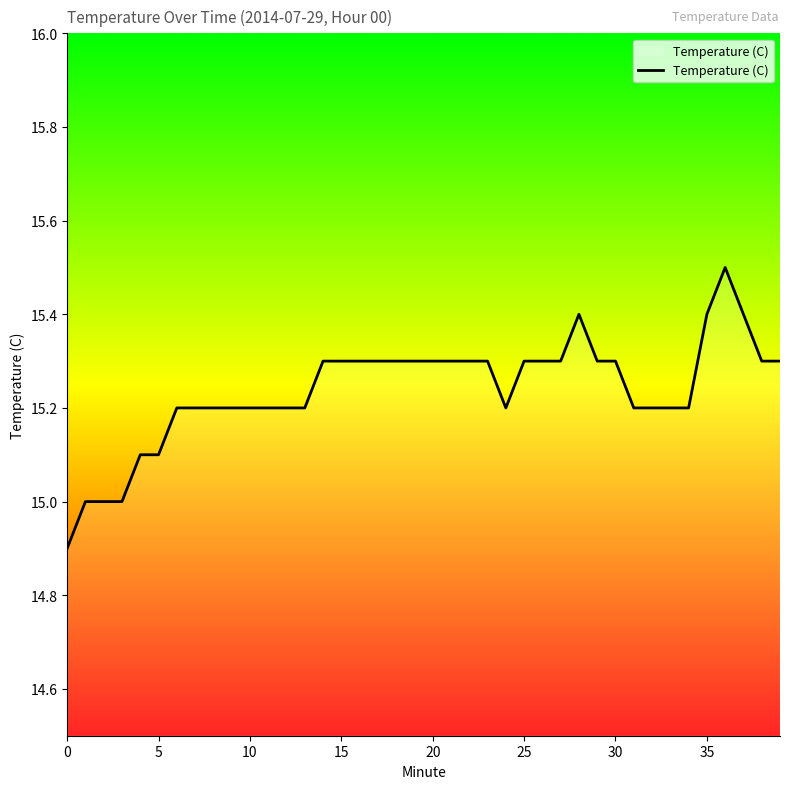

What is the smallest value displayed?

14.9